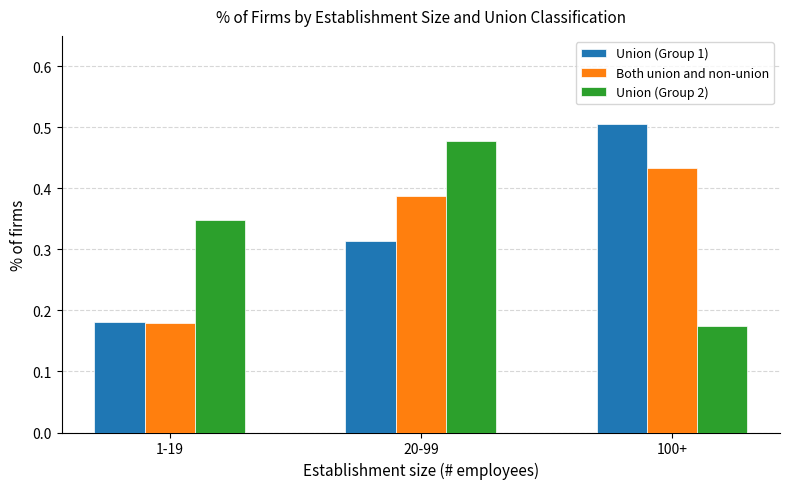

At which label is Union (Group 2) closest to 0?

100+